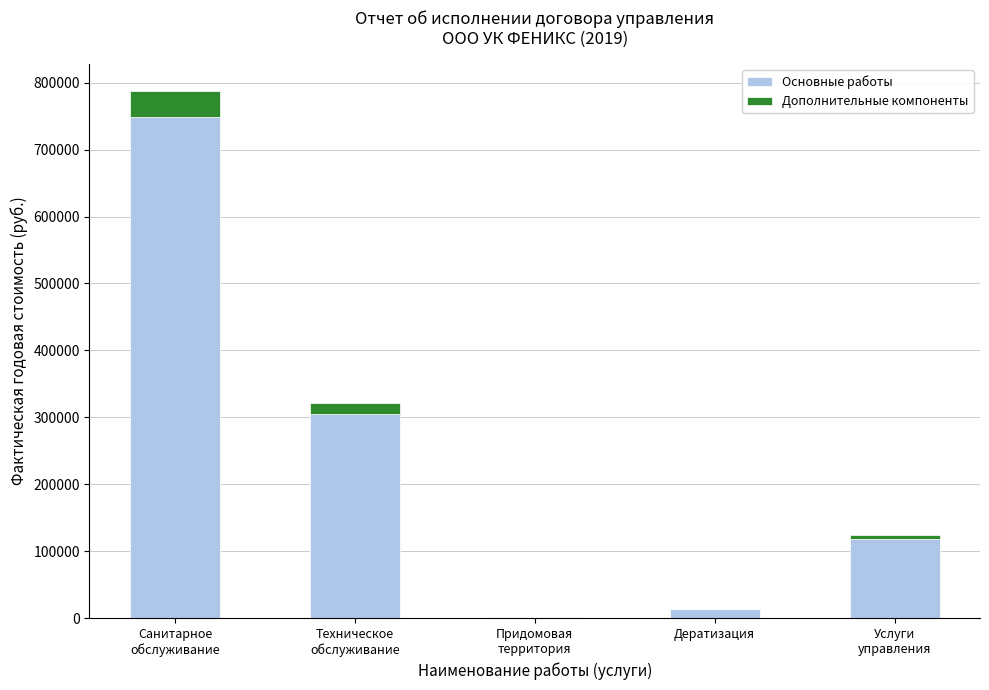

What is the approximate value of Основные работы at Санитарное
обслуживание?

748818.5